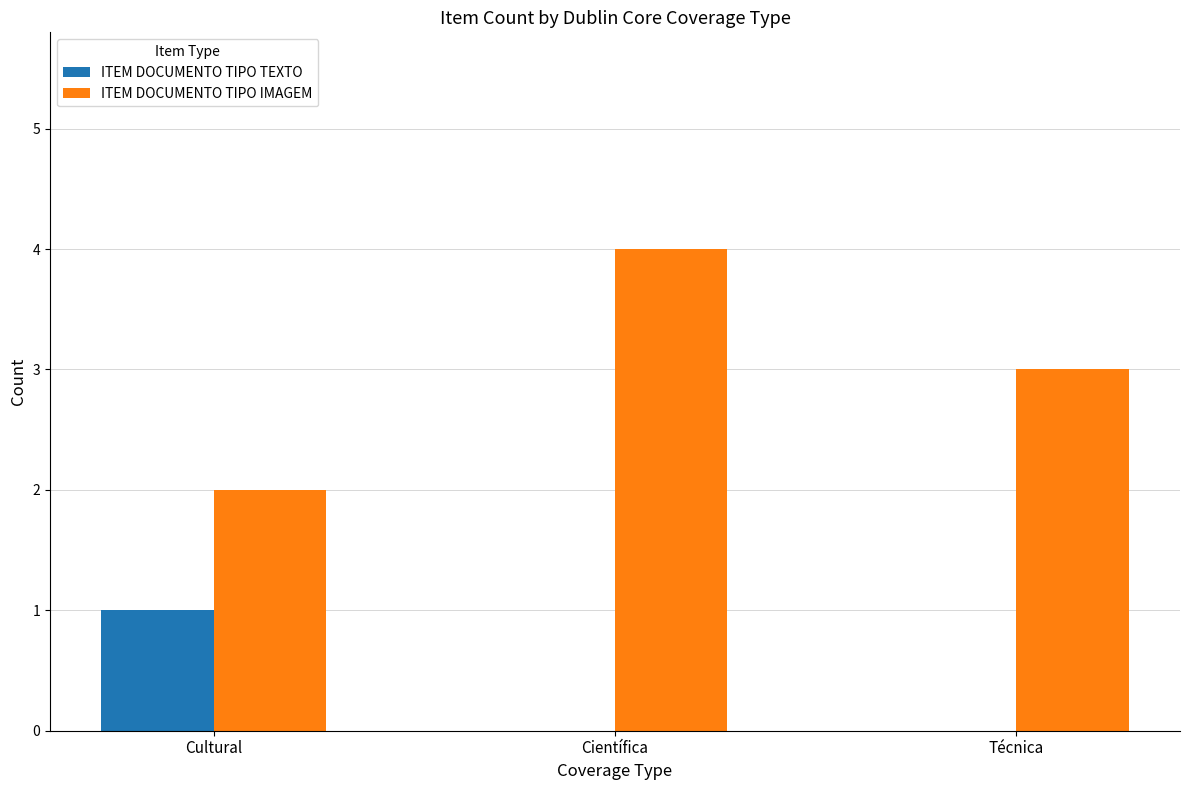

Which category has the highest value in the ITEM DOCUMENTO TIPO IMAGEM series?

Científica